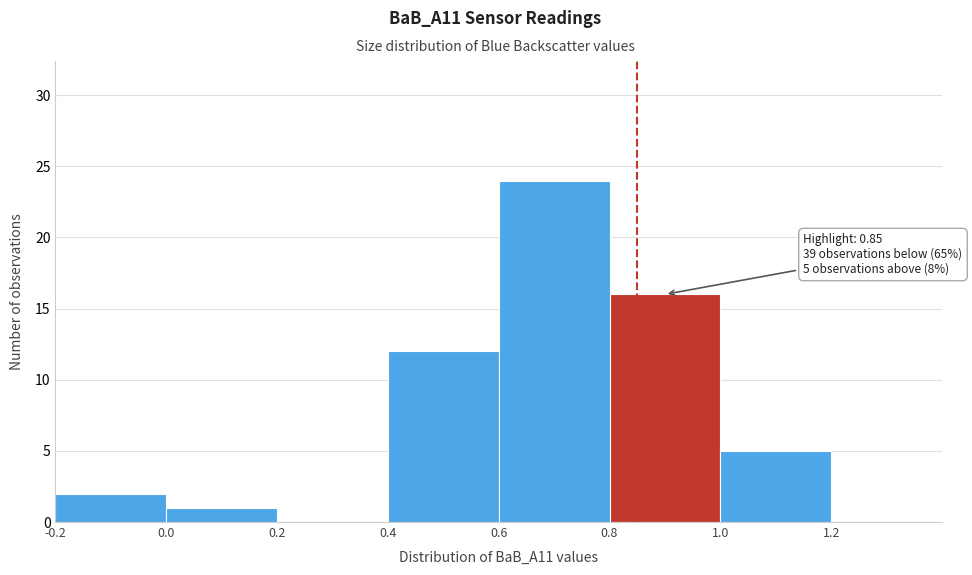

Over which range of the x-axis is the bar tallest?

0.6 to 0.8